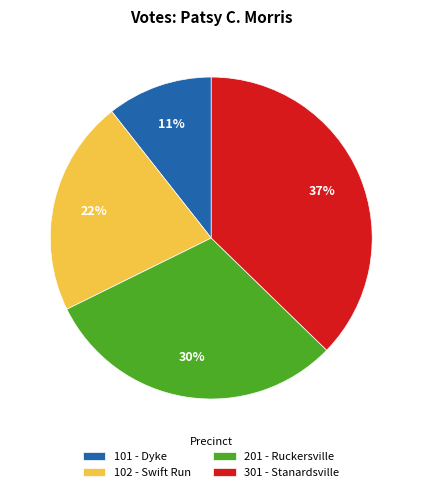

To the nearest percent, what is the difference between the 301 - Stanardsville and 201 - Ruckersville slice percentages?

7%